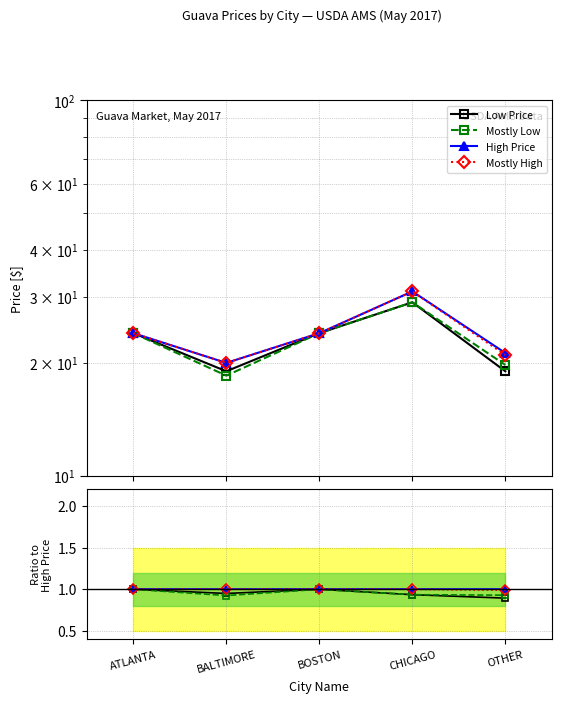

Which series changed the most between ATLANTA and BOSTON?

Low Price